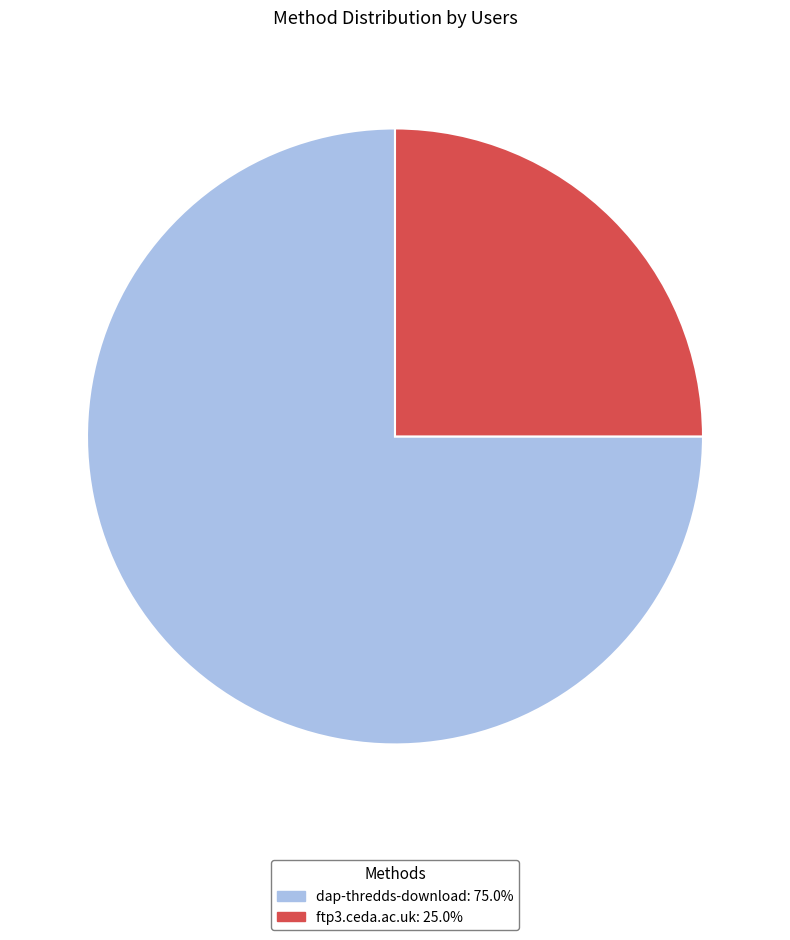

Which category has the biggest portion of the pie?

dap-thredds-download